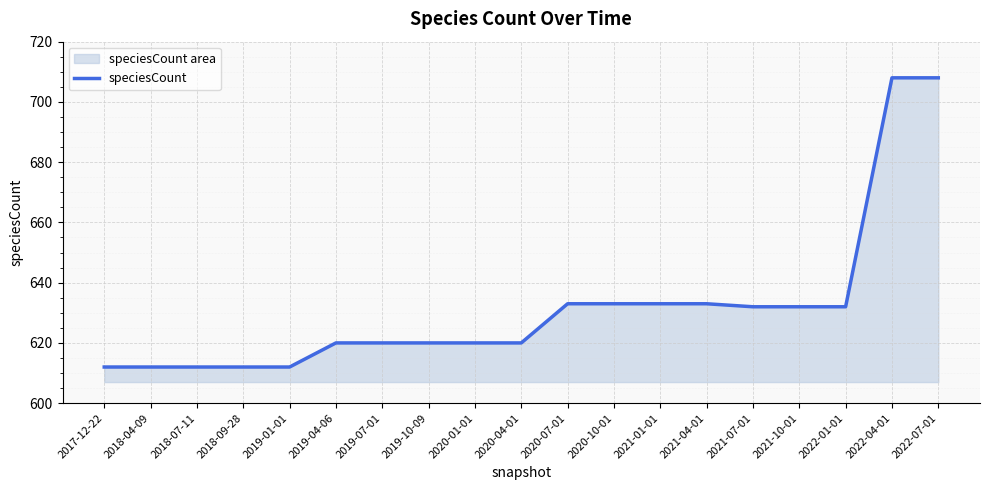

Where does the data first go above 620?

2020-07-01